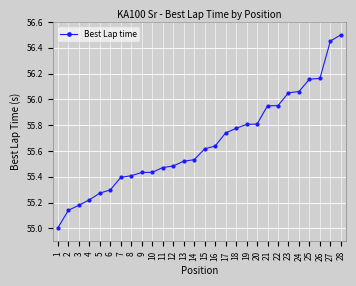

Which has a higher value, 28 or 12?

28